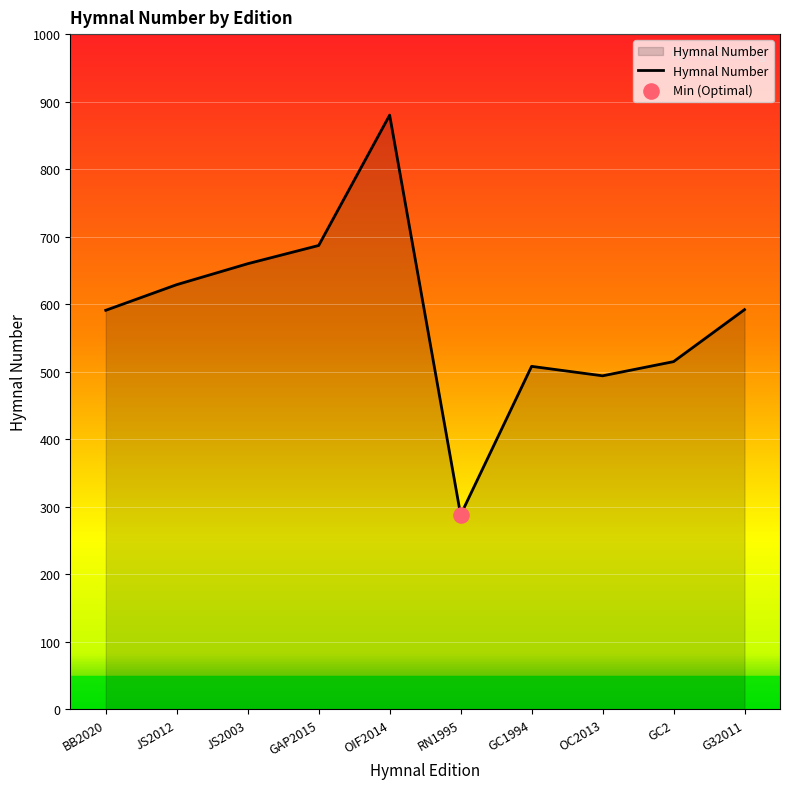

What is the change in value from JS2003 to GAP2015?

+27